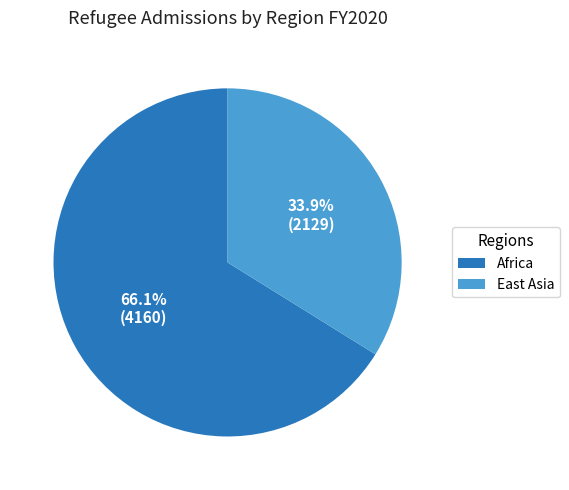

To the nearest percent, what is the average slice percentage?

50%